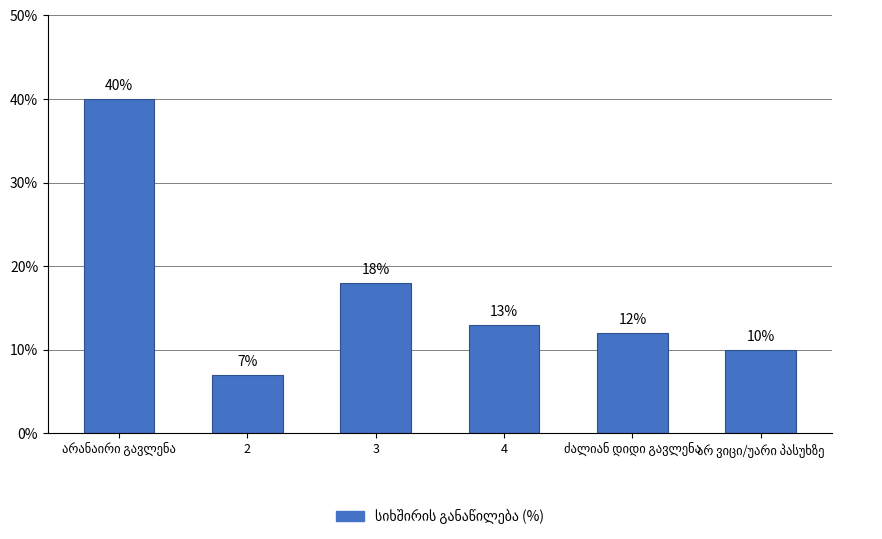

What is the average value?

17